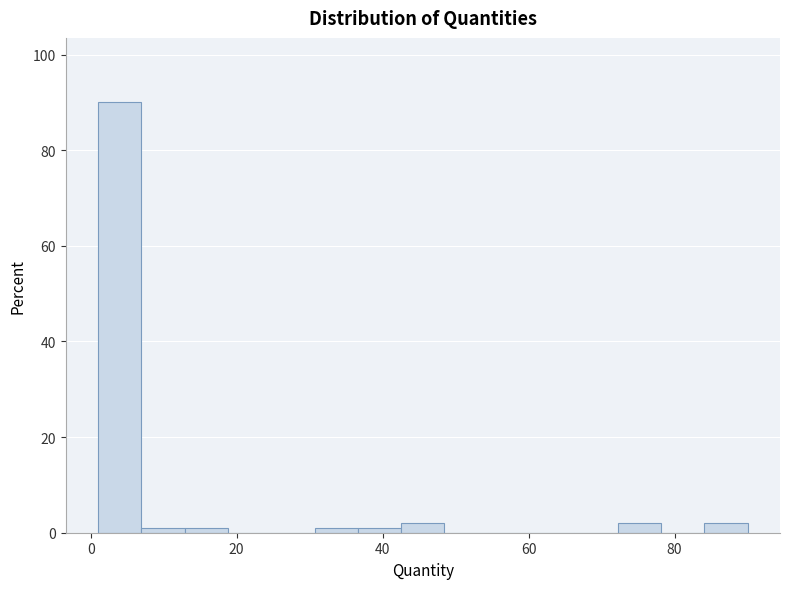

Read against the x-axis, roughly where is the centre of the tallest bar?

4